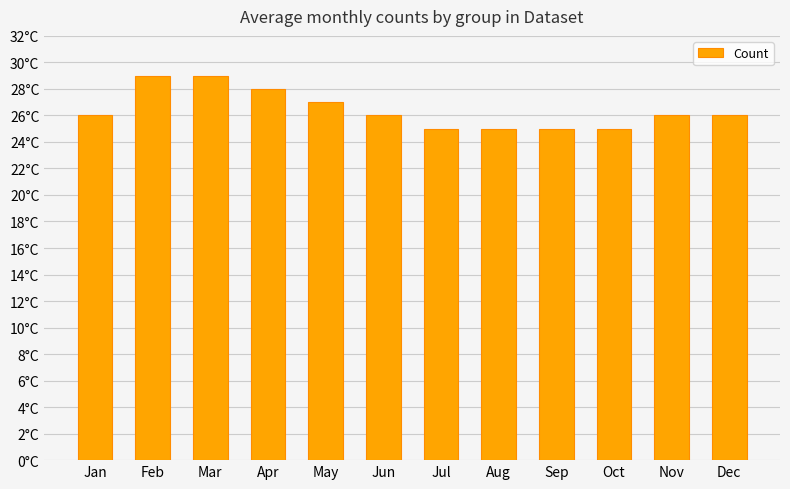

What is the sum of all values?

317